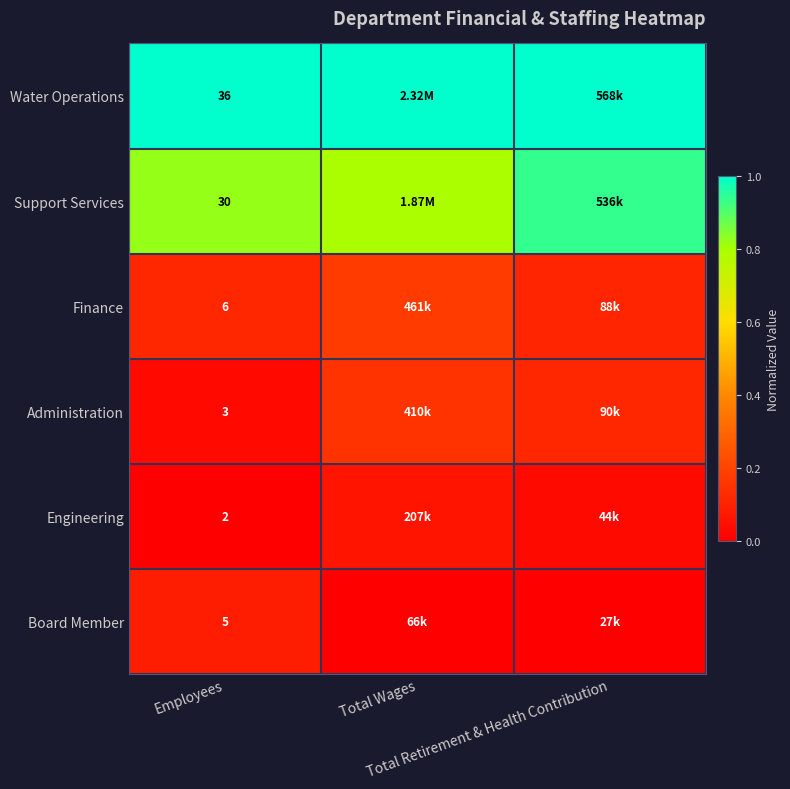

At which label is Support Services closest to 0?

Total Wages